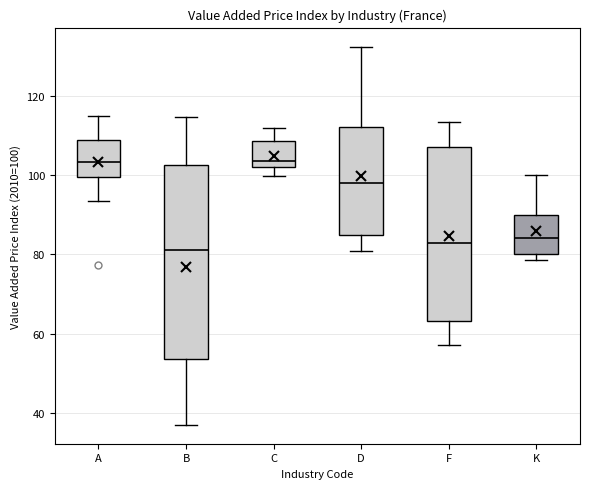

Reading left to right, transcribe this box plot: for each box, give where its median line is, the range the box spans, and where its two whiskers end, as read against the y-axis. The values are not printed on the chart, so give them approximately, as read against the axis.

A: median 104, box 100 to 108, whiskers 94 to 116
B: median 82, box 54 to 102, whiskers 36 to 114
C: median 104, box 102 to 108, whiskers 100 to 112
D: median 98, box 84 to 112, whiskers 80 to 132
F: median 82, box 64 to 108, whiskers 58 to 114
K: median 84, box 80 to 90, whiskers 78 to 100